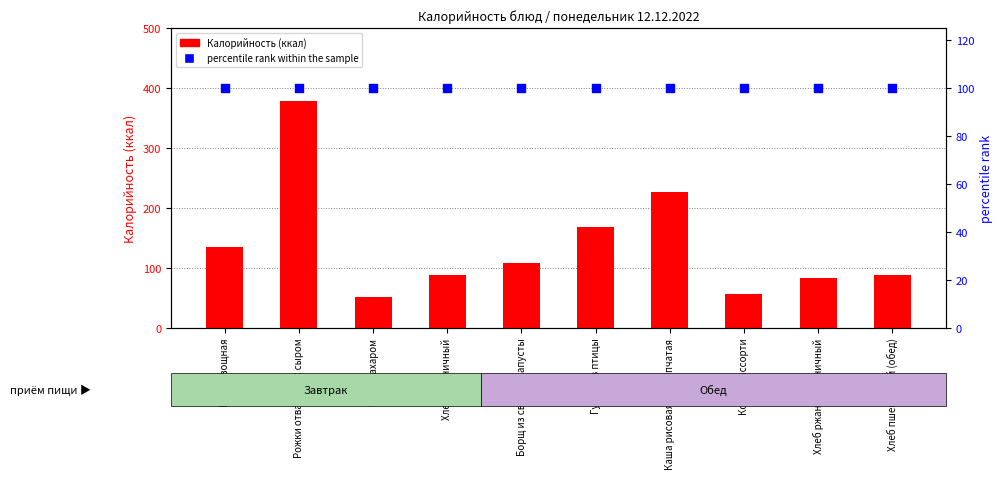

Which series has the largest Y range (max minus min)?

Калорийность